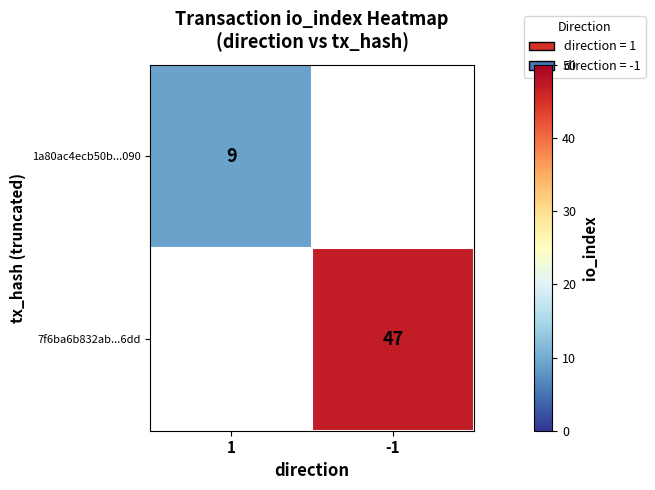

The value of 1a80ac4ecb50b...090 at 1 is 6. True or false?

False